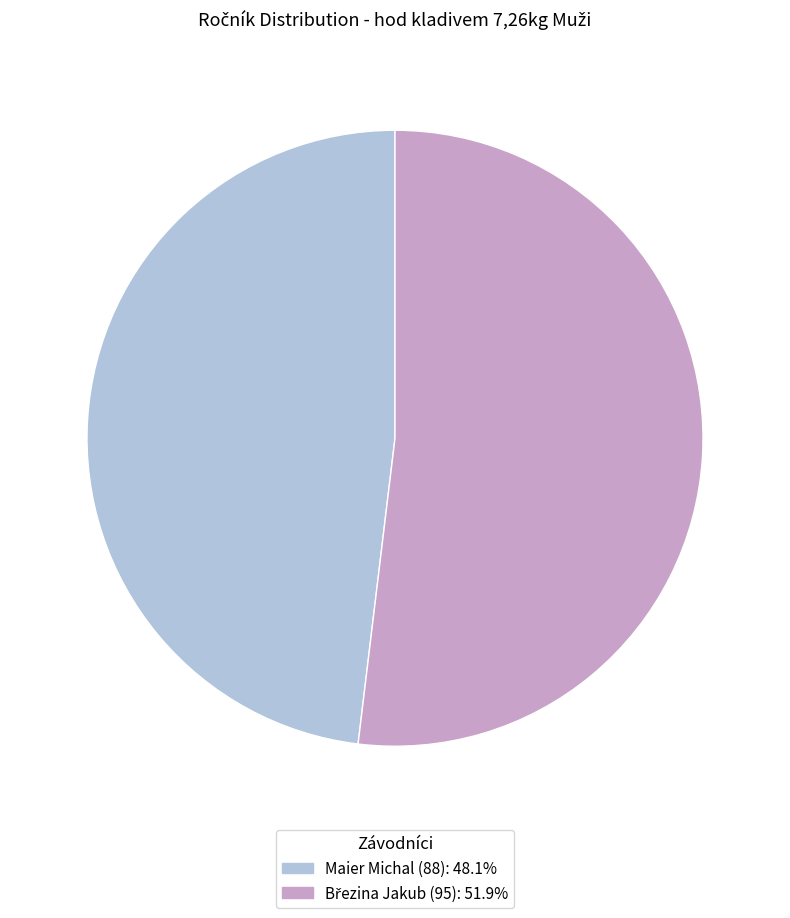

Which slice is the smallest?

Maier Michal (88)